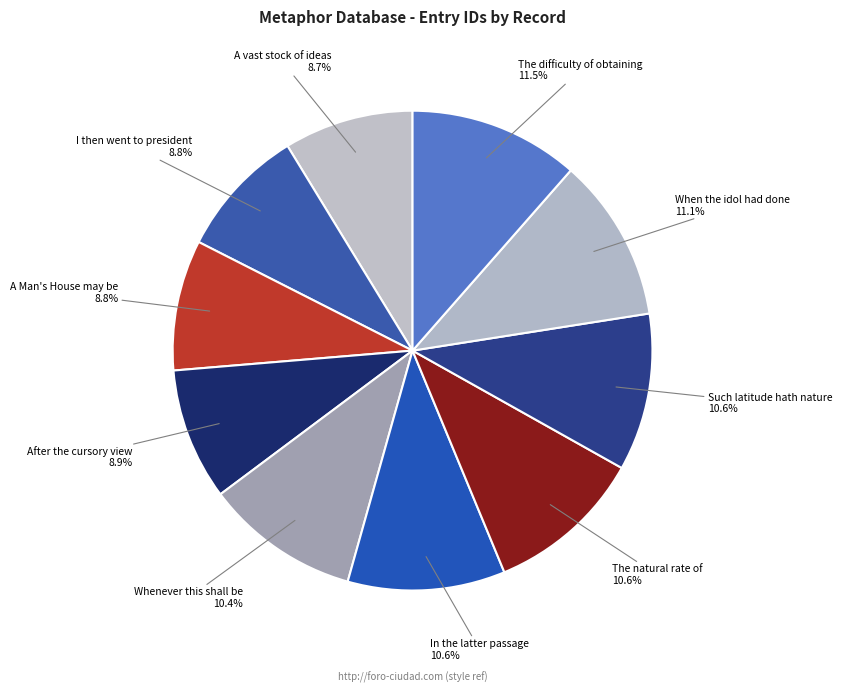

How many slices are in this pie chart?

10